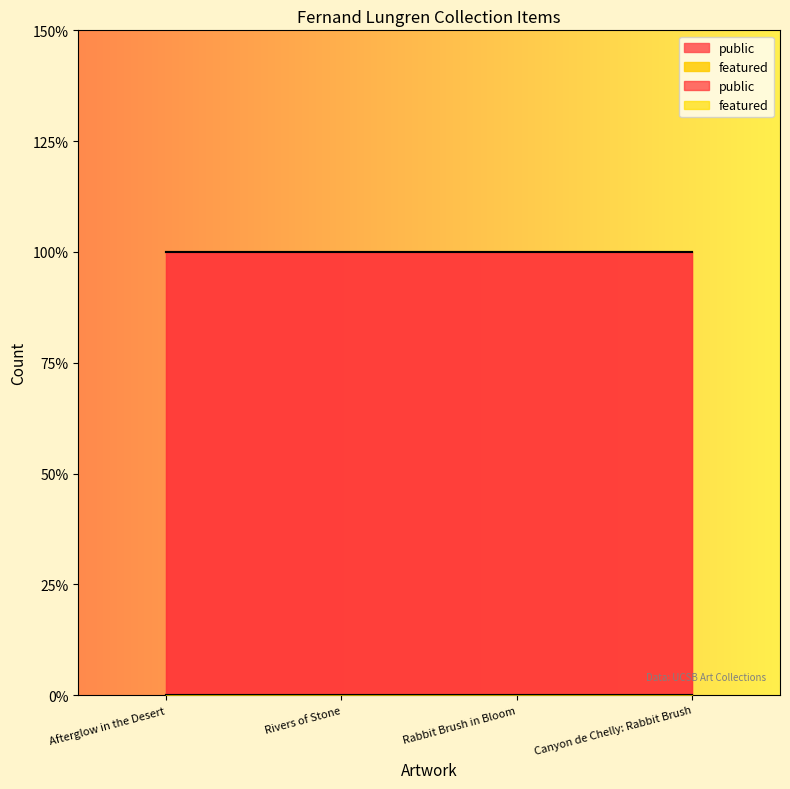

How many lines are shown in the chart?

2